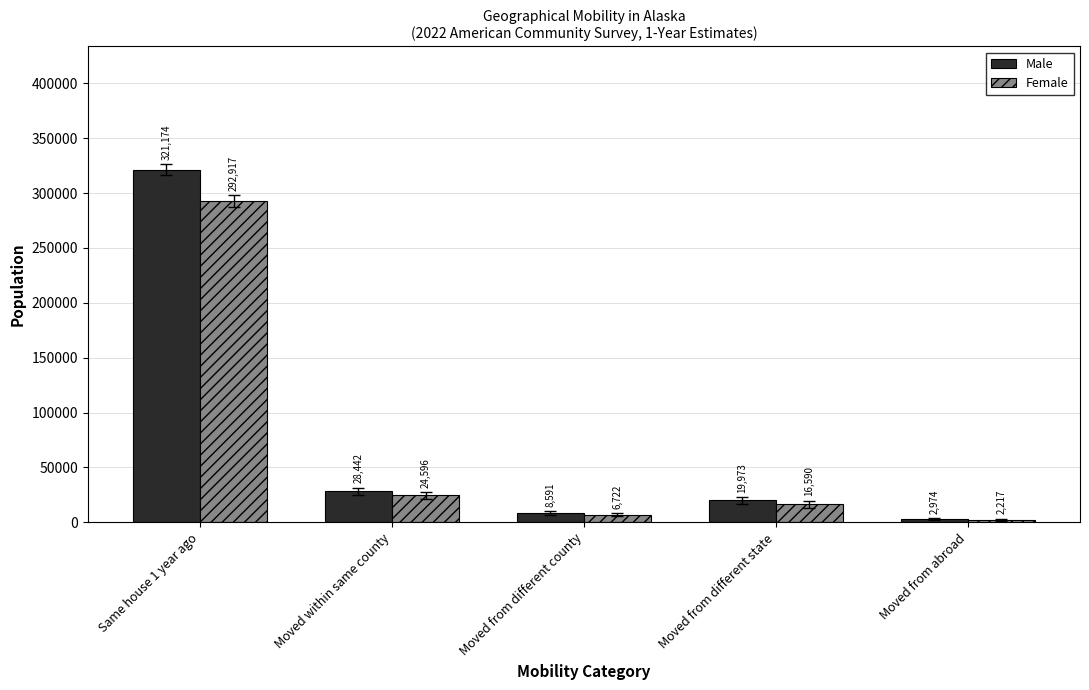

What is the minimum value for Male?

2974